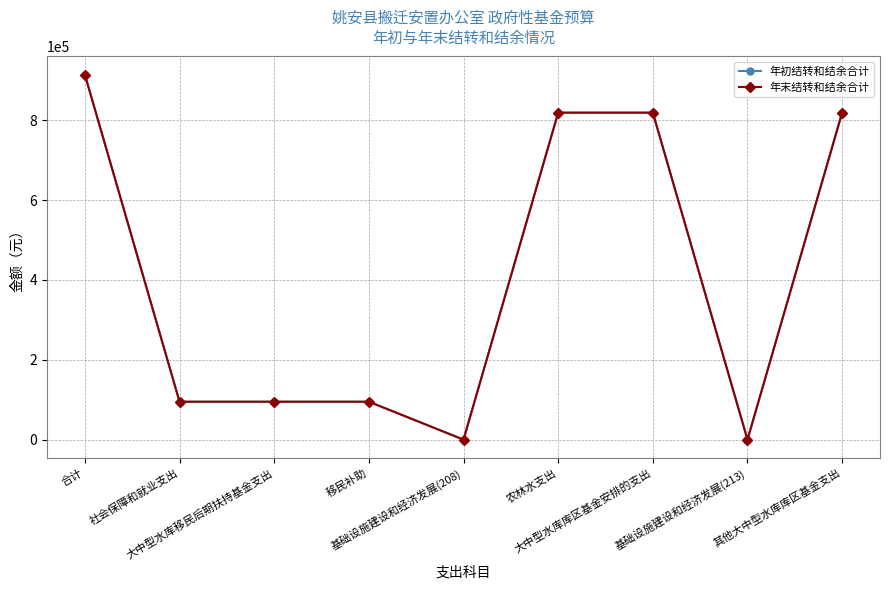

Does the chart have visible grid lines?

Yes